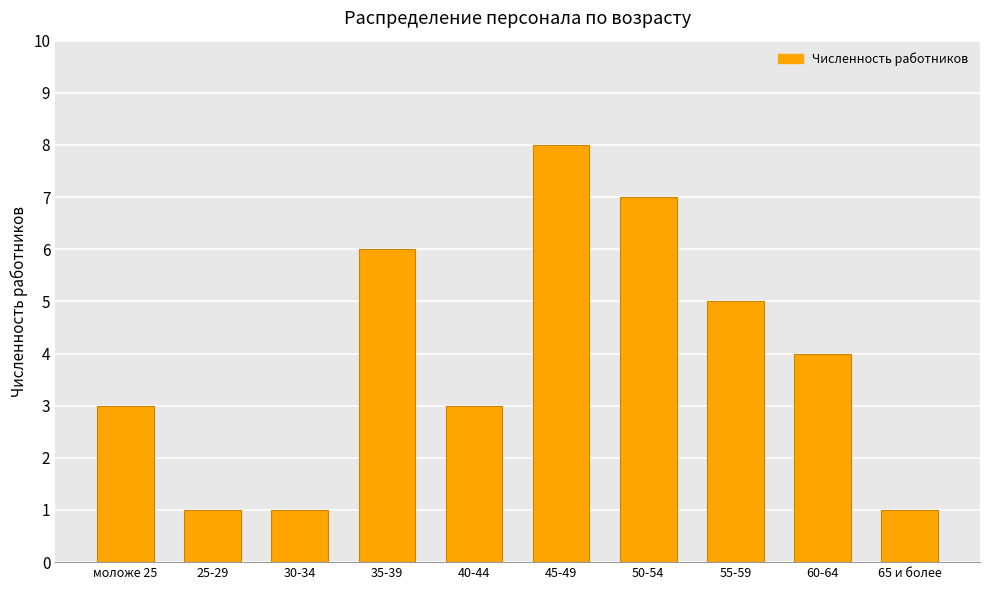

The chart shows a value of 1 at 65 и более. True or false?

True